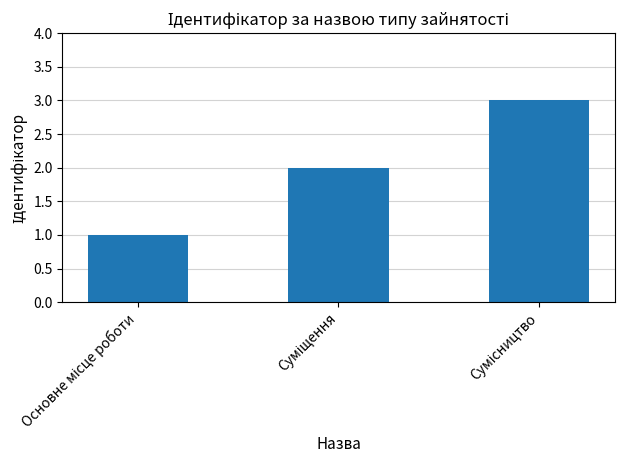

What is the sum of all values?

6